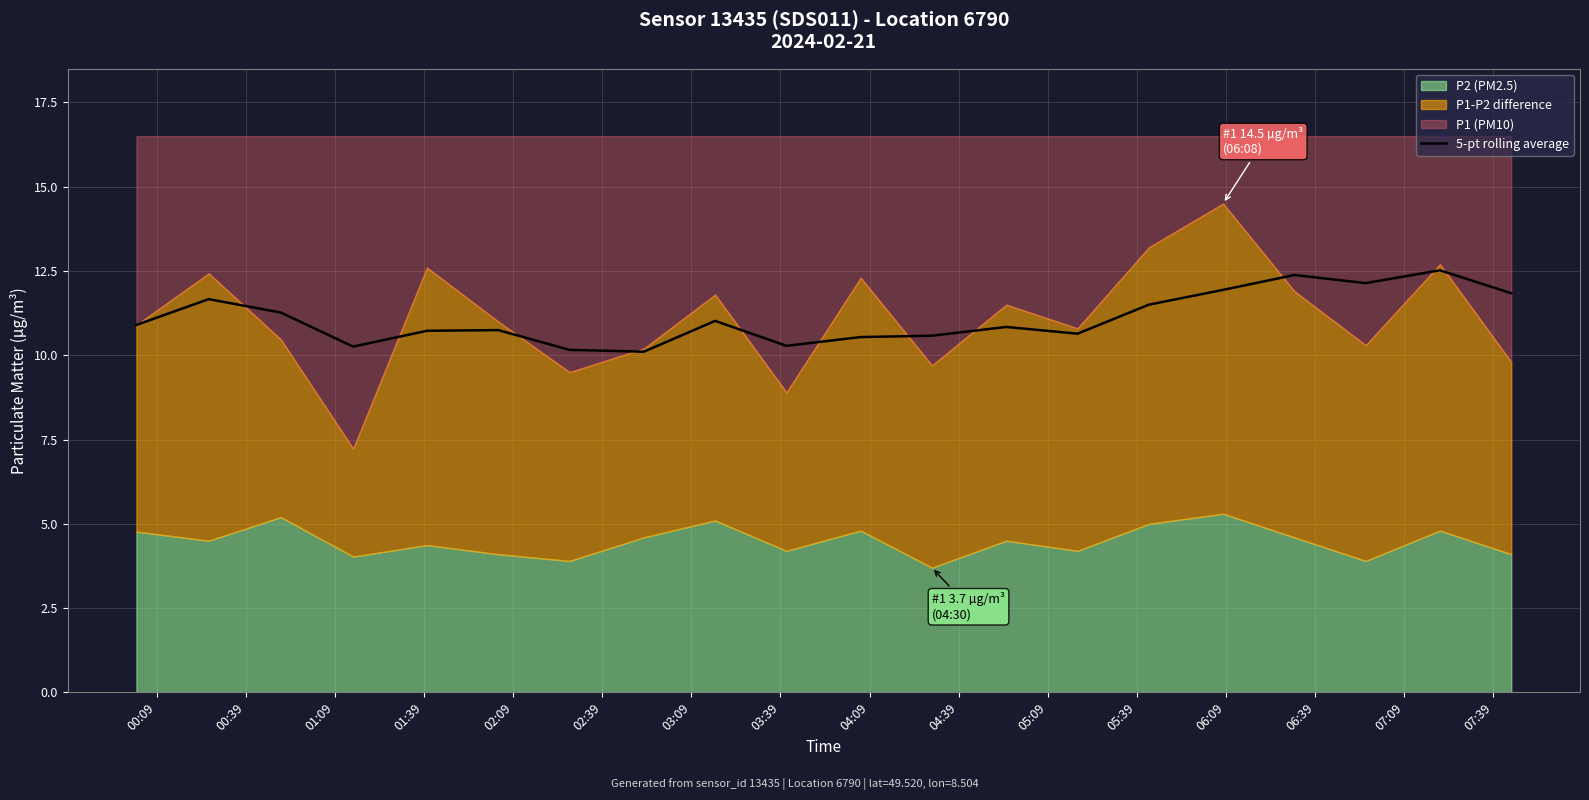

What is the maximum value for 5-pt rolling average?

12.5